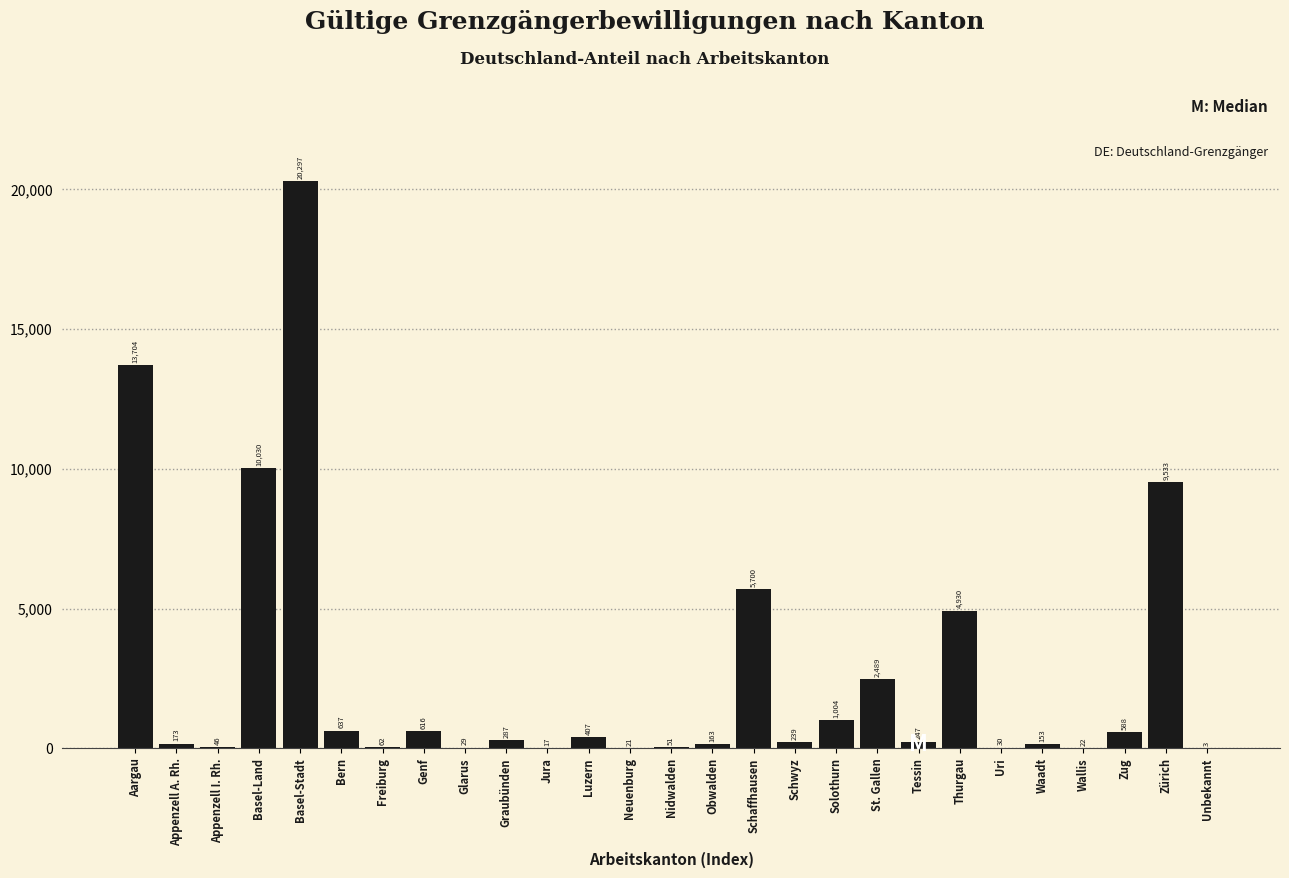

Reading left to right, what are all the values shown in this chart?

Aargau=13704	Appenzell A. Rh.=173	Appenzell I. Rh.=46	Basel-Land=10030	Basel-Stadt=20297	Bern=637	Freiburg=62	Genf=616	Glarus=29	Graubünden=287	Jura=17	Luzern=407	Neuenburg=21	Nidwalden=51	Obwalden=163	Schaffhausen=5700	Schwyz=239	Solothurn=1004	St. Gallen=2489	Tessin=247	Thurgau=4930	Uri=30	Waadt=153	Wallis=22	Zug=588	Zürich=9533	Unbekannt=3